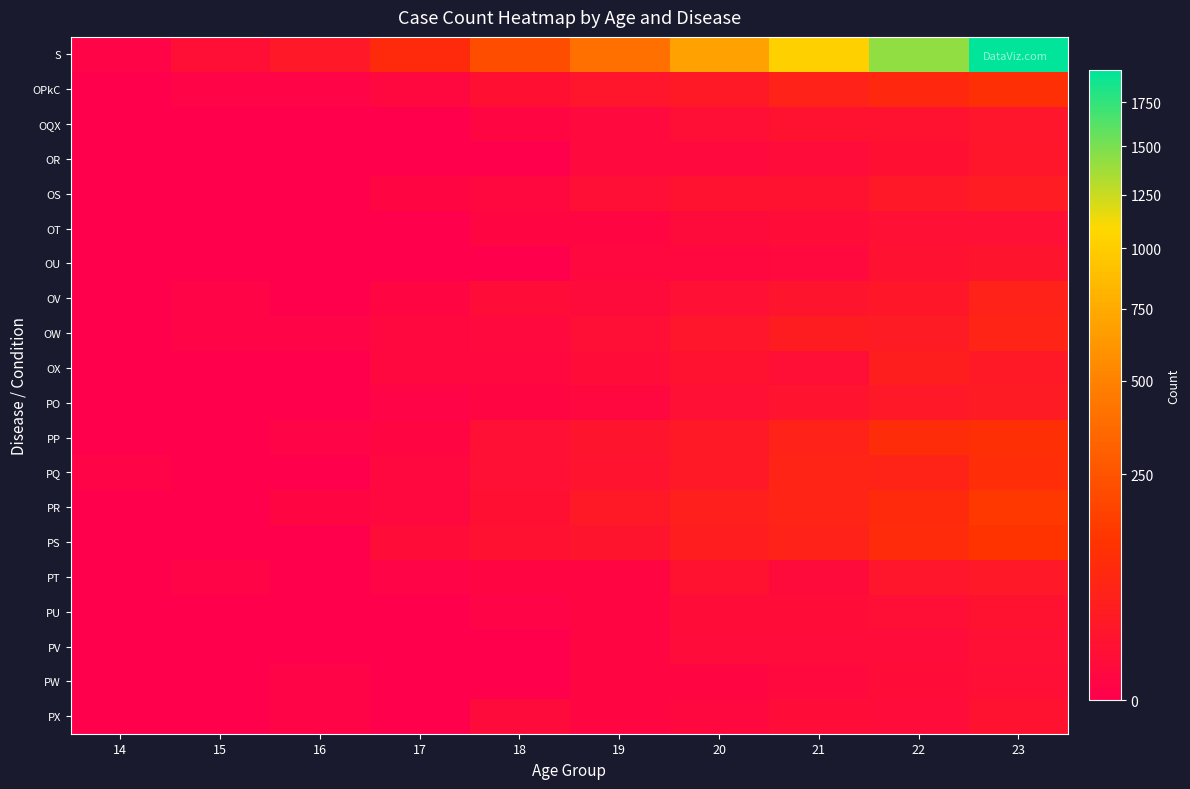

How many data points does each series have?

10